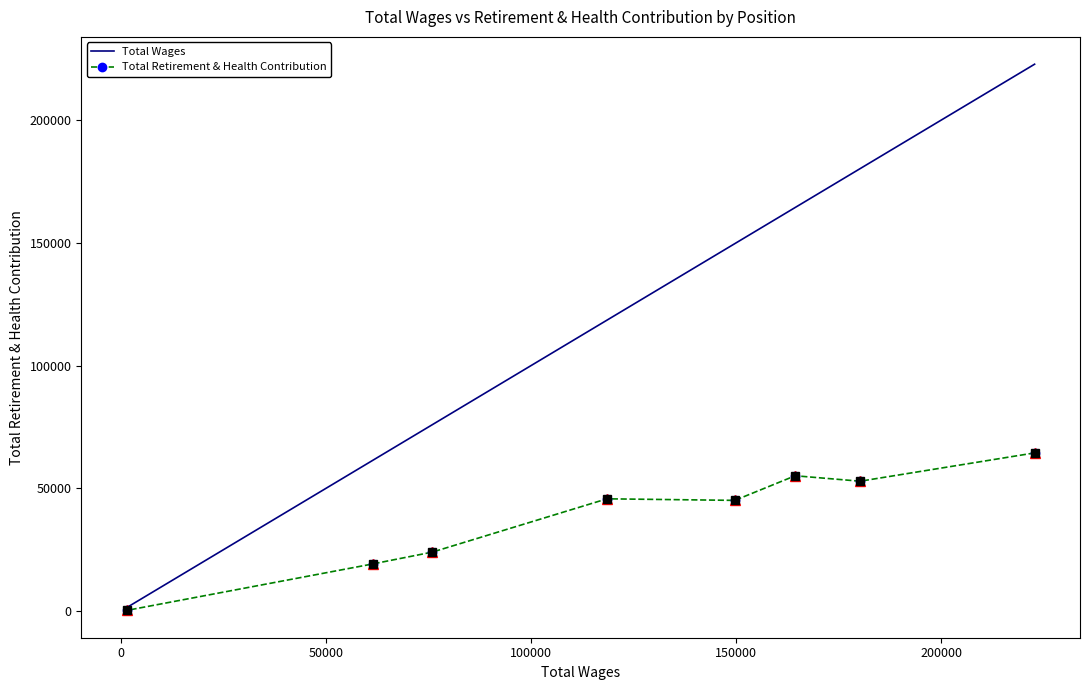

What are all the series names shown in the legend?

Total Wages, Total Retirement & Health Contribution